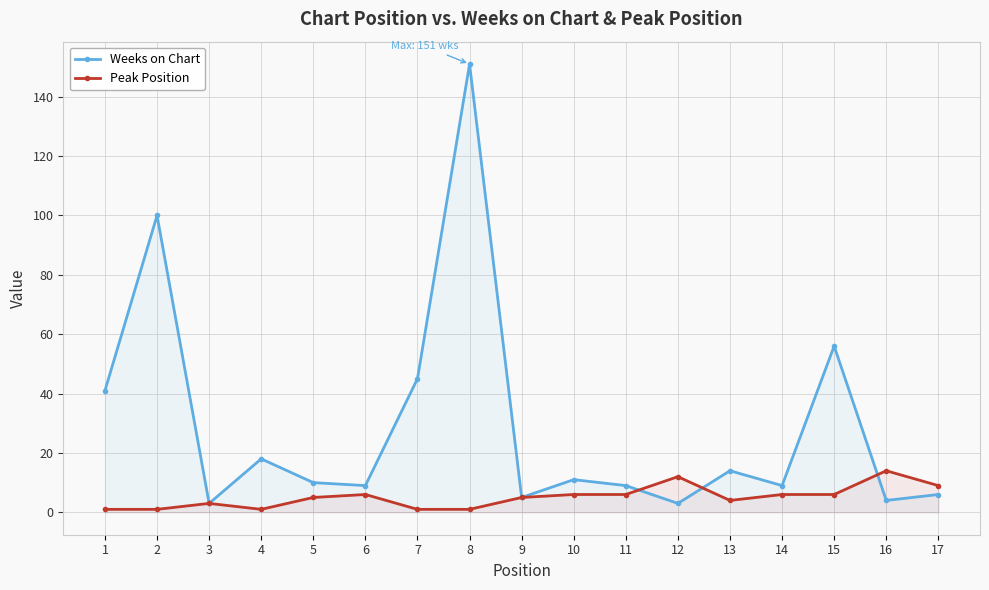

Which has a higher value, 10 or 3?

10